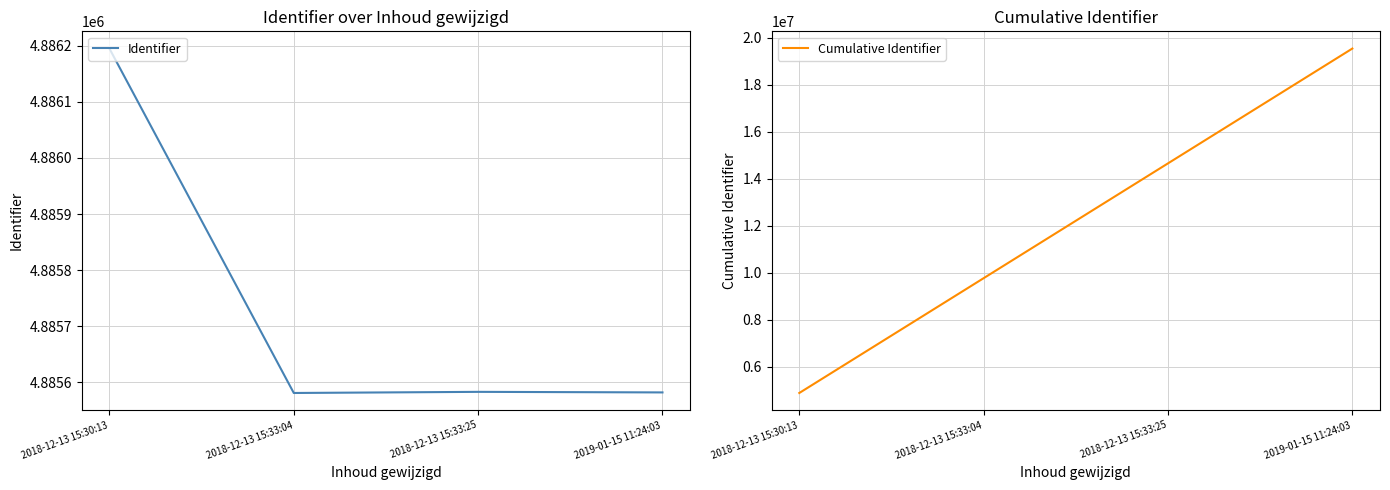

At which category does the chart reach its minimum across all series?

2018-12-13 15:33:04